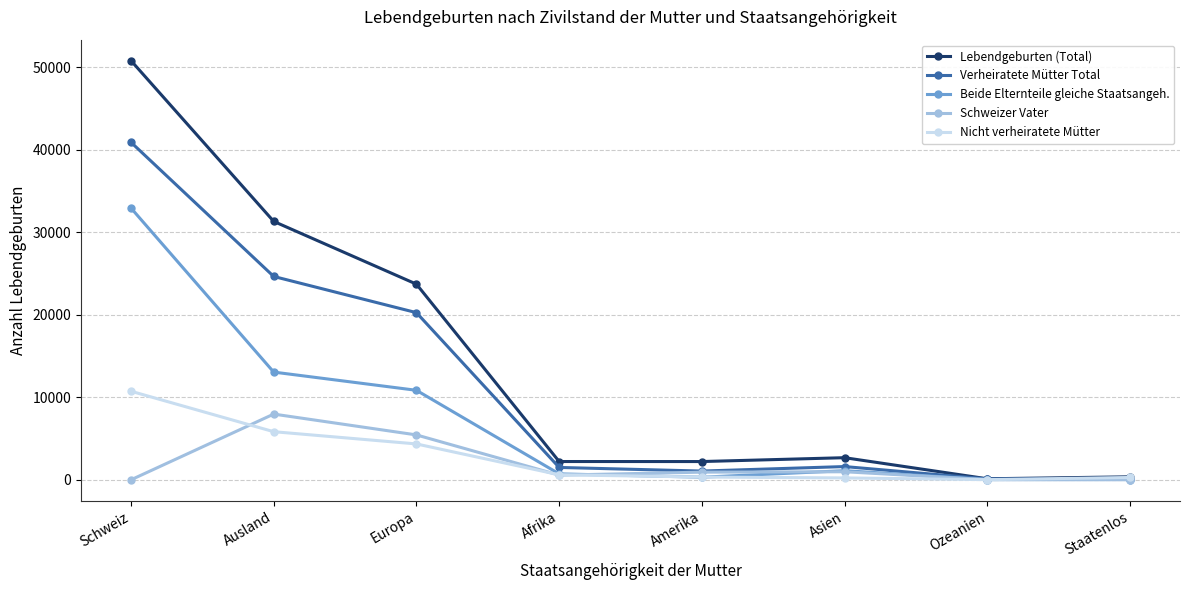

What is the spread (max minus min) of values at Ozeanien?

105